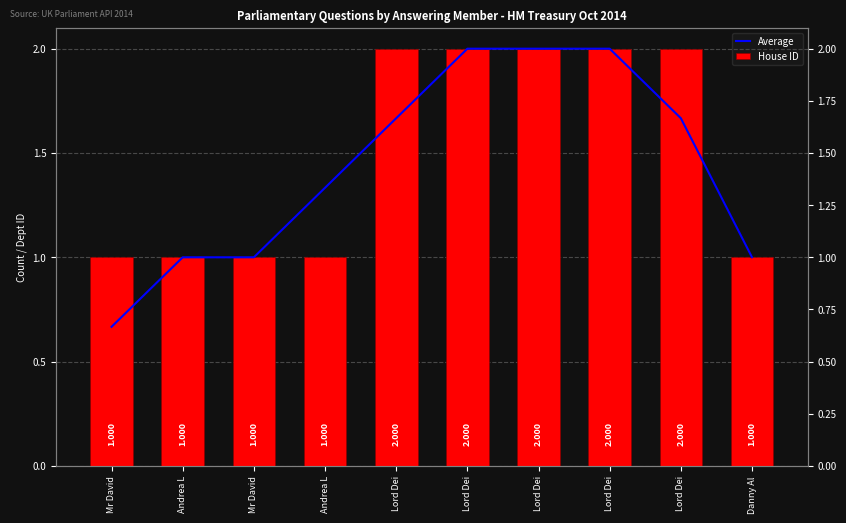

Is it true that House ID equals 2.0 at Lord Dei?

True